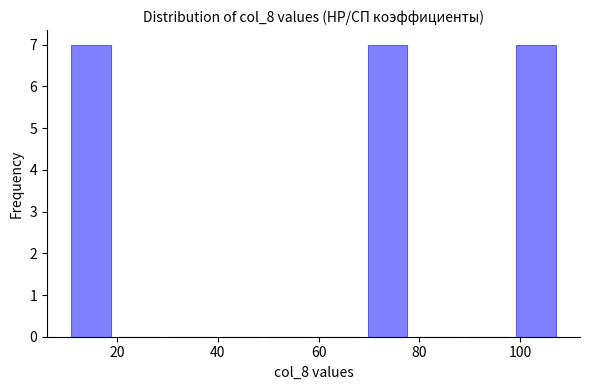

How tall is the bar that spans 10.0 to 19.8 on the x-axis? Neither the bar edges nor the heights are printed on the chart, so give them approximately, as read against the axes.

7